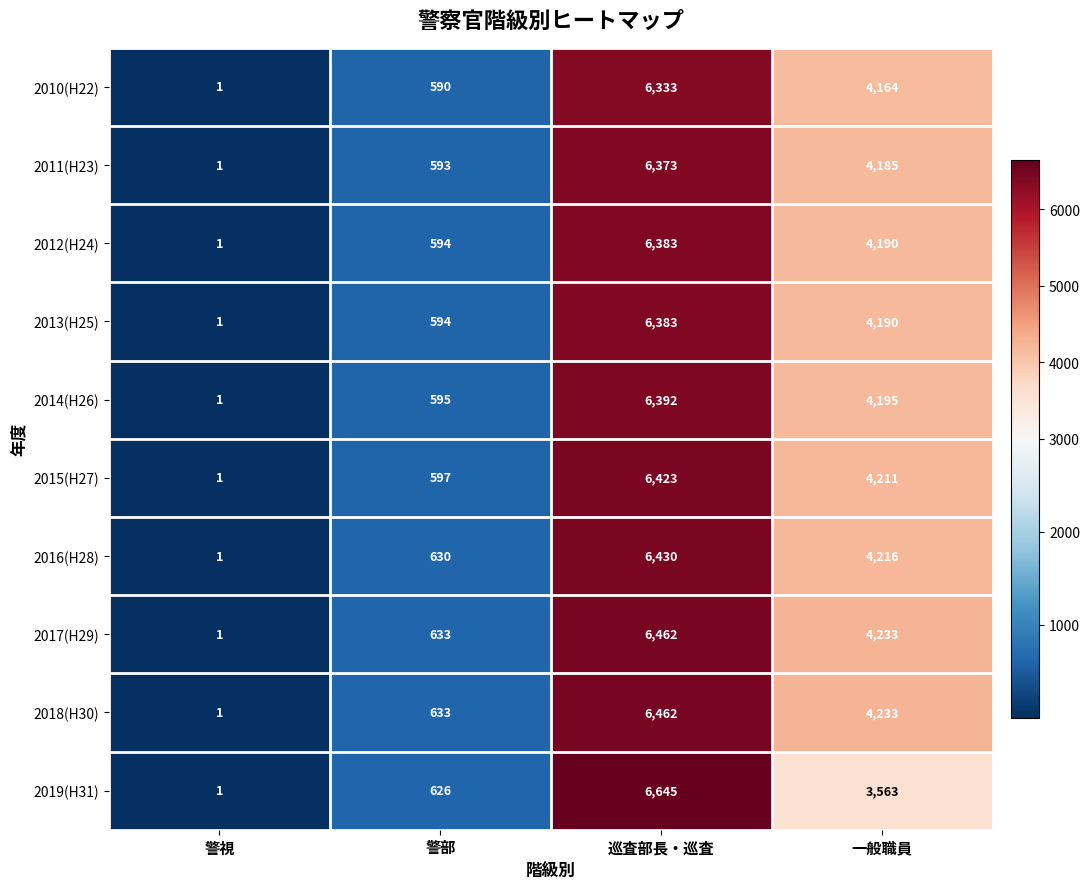

What is the difference between the second highest and minimum values in the 2013(H25) series?

4189